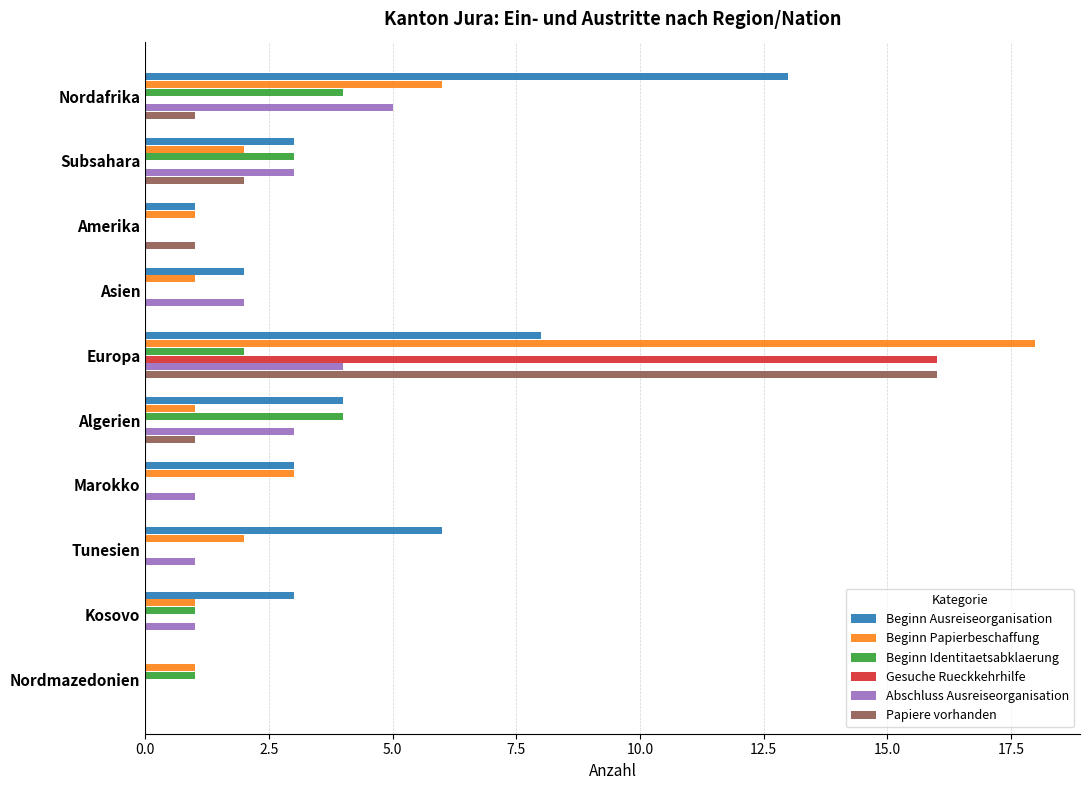

The Beginn Ausreiseorganisation series shows 2 at Asien. True or false?

True